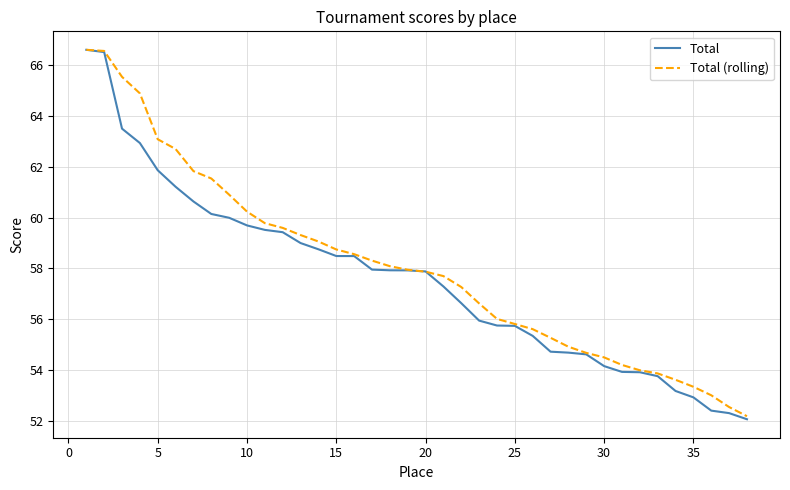

Which series has the largest range (max minus min)?

Total